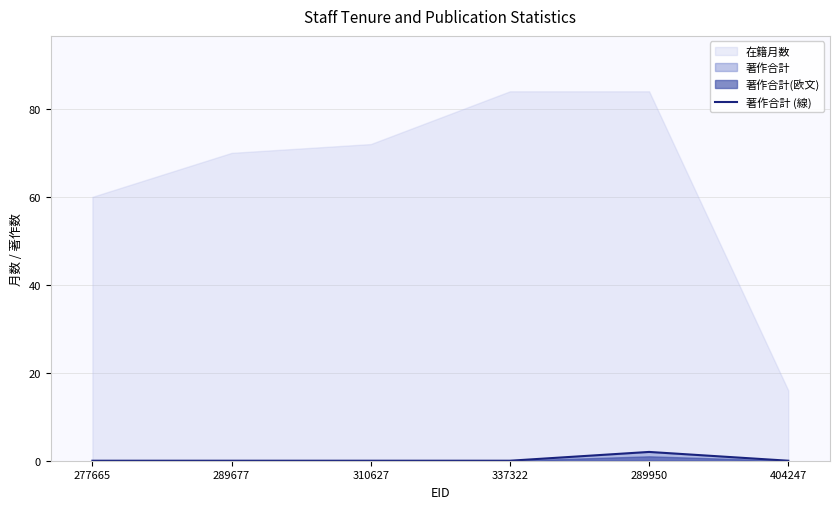

What position from the right is 310627?

4